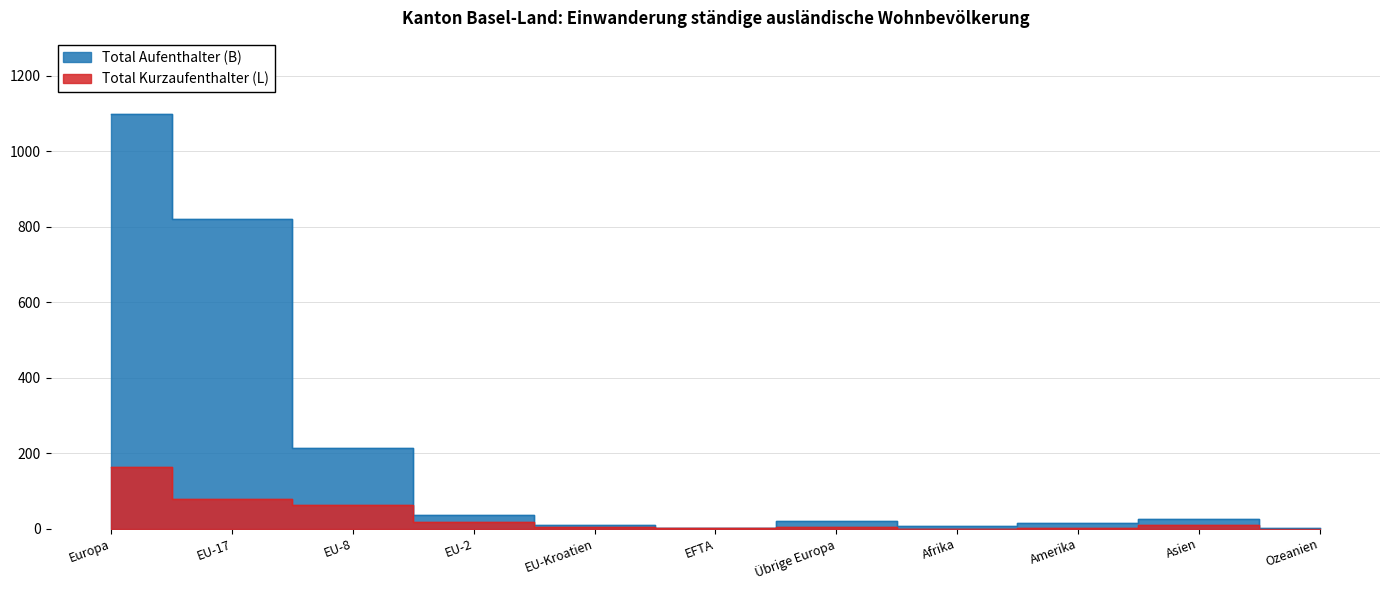

Between which two adjacent categories do Total Kurzaufenthalter (L) and Total Aufenthalter (B) first intersect?

EU-Kroatien and EFTA